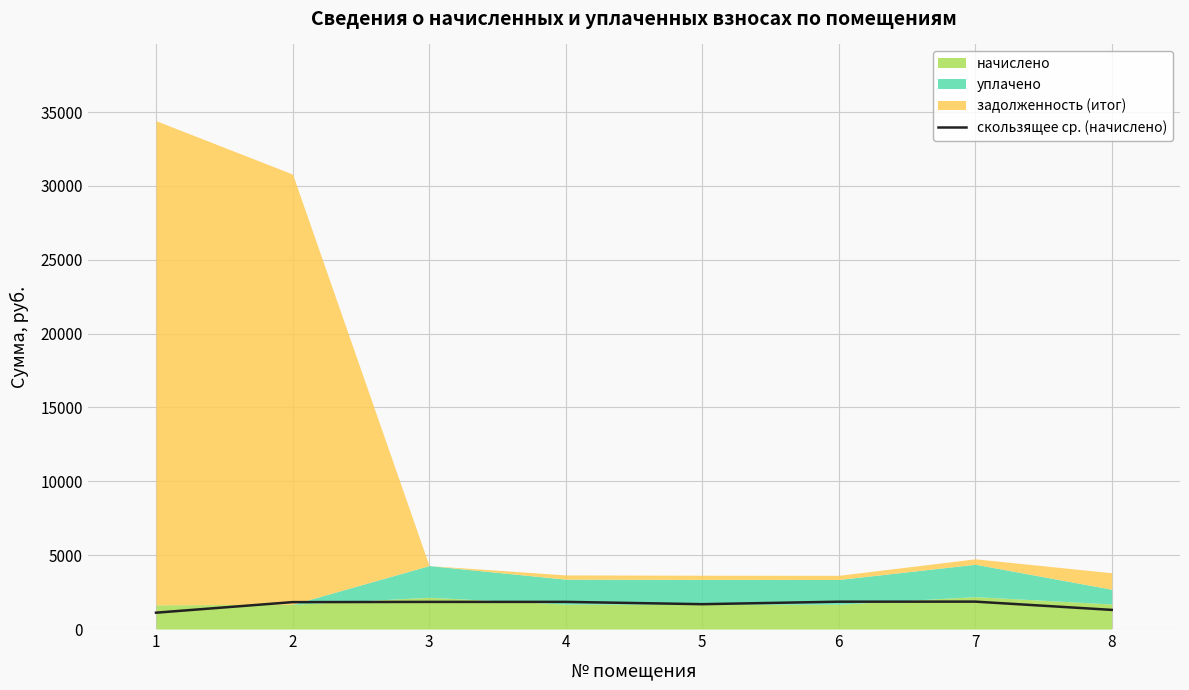

Rank the categories by value from highest to lowest.

7, 6, 4, 3, 2, 5, 8, 1